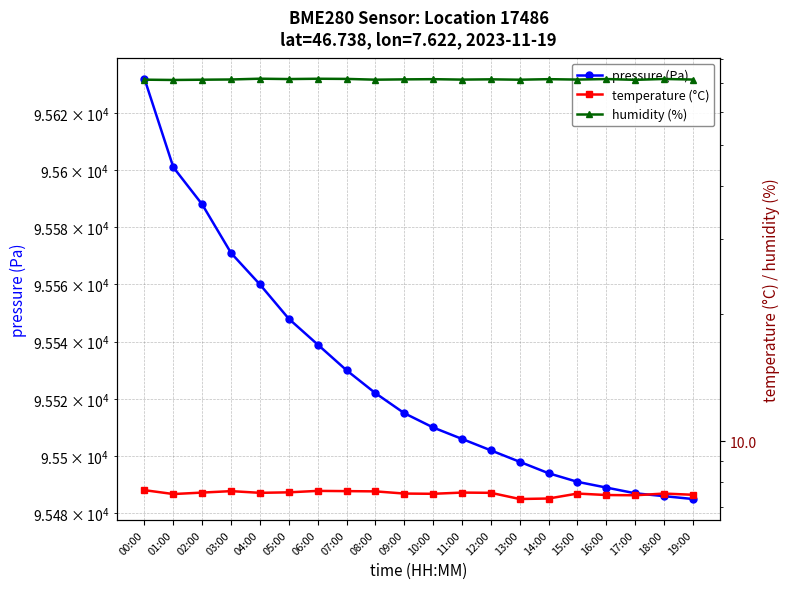

What is the smallest value displayed?

7.3